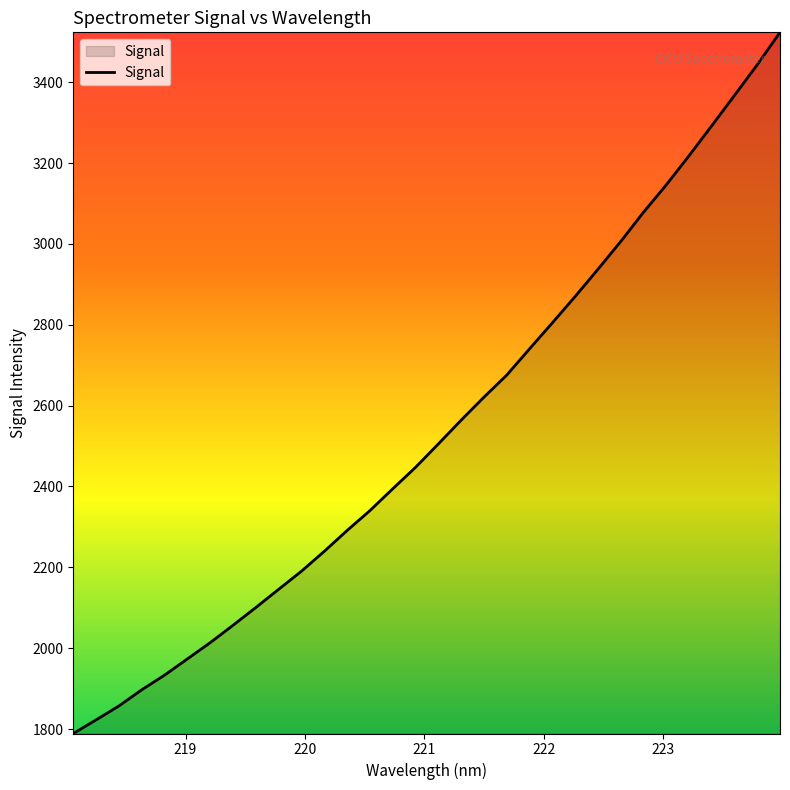

Count the number of values greater than 2505.

16